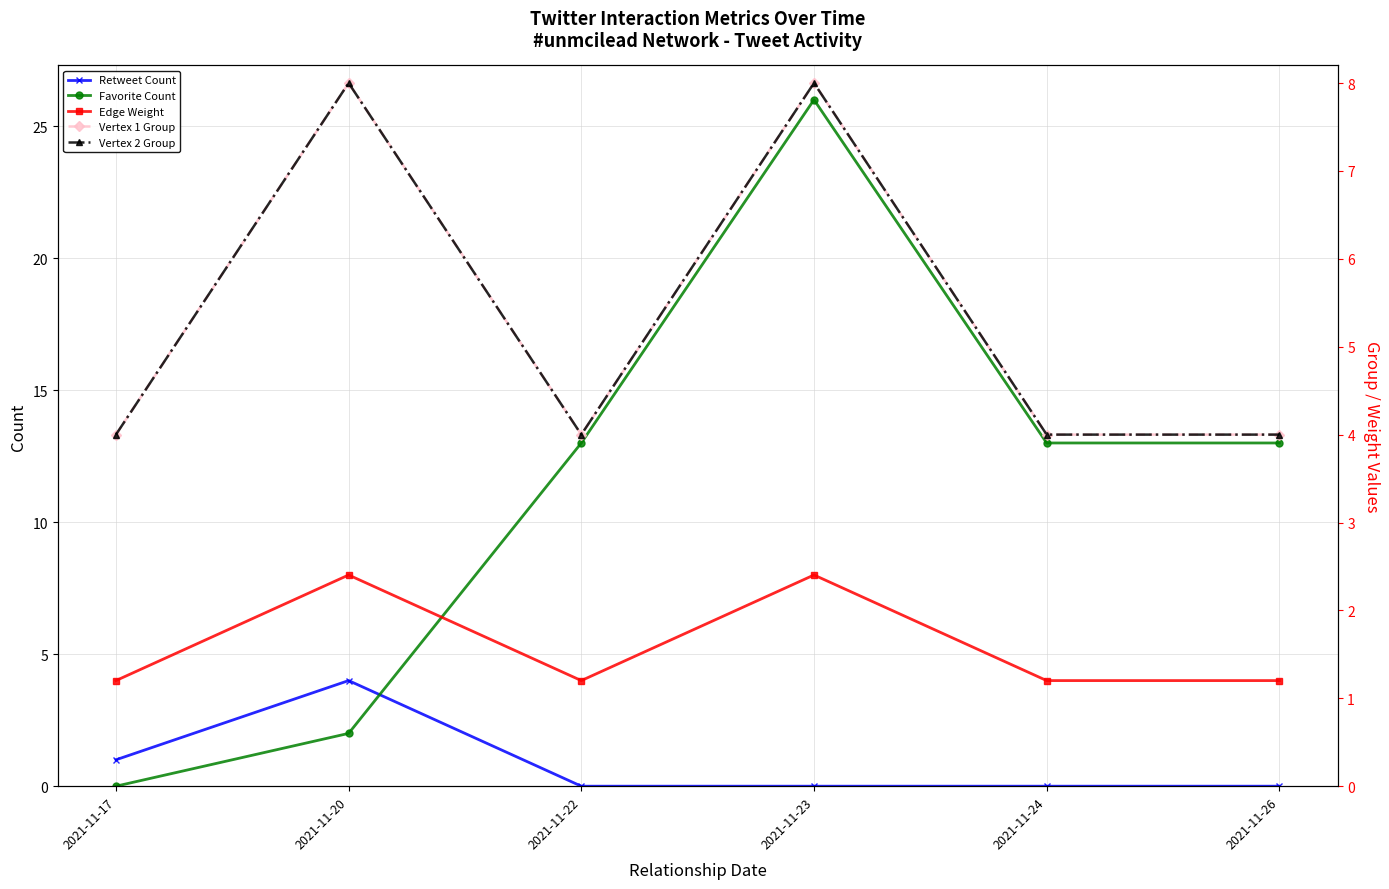

Is the value of Vertex 2 Group at 2021-11-22 greater than the value of Vertex 1 Group at 2021-11-26?

No